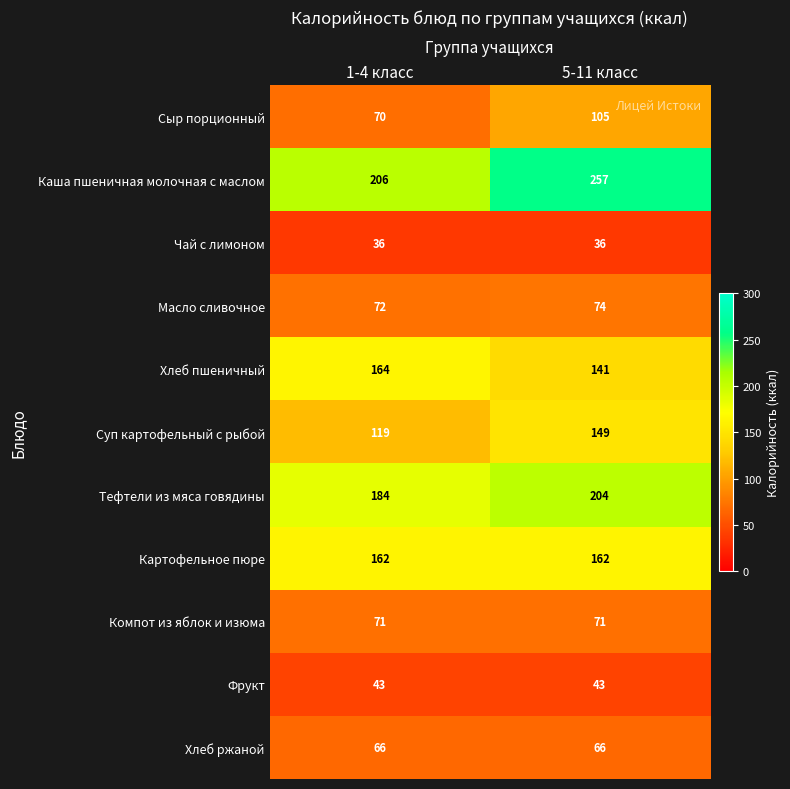

Which category has the highest value across all series?

5-11 класс